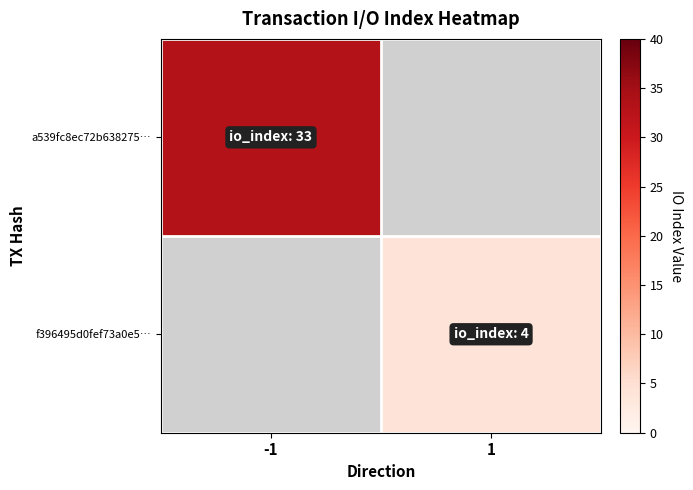

Is the value of f396495d0fef73a0e5… at 1 greater than the value of a539fc8ec72b638275… at -1?

No